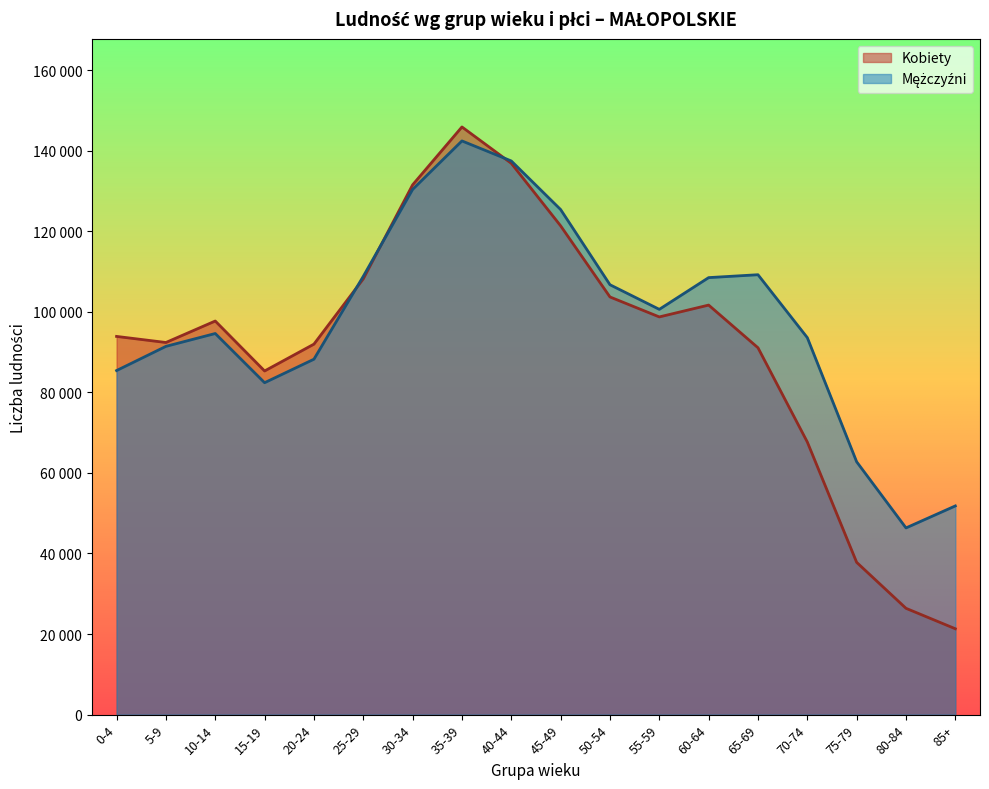

What are all the series names shown in the legend?

Kobiety, Mężczyźni